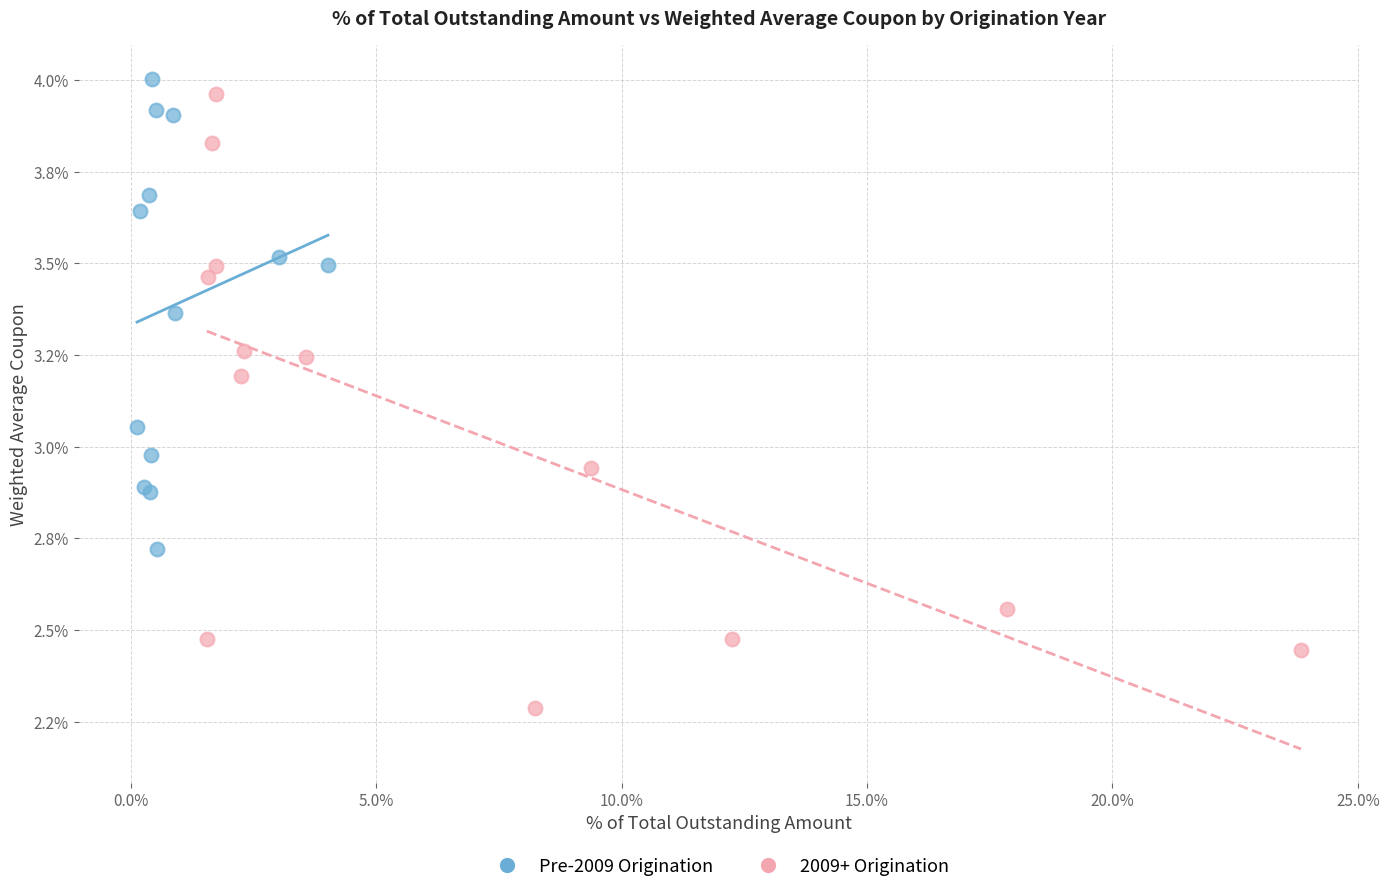

Which series reaches the maximum Y coordinate?

Pre-2009 Origination